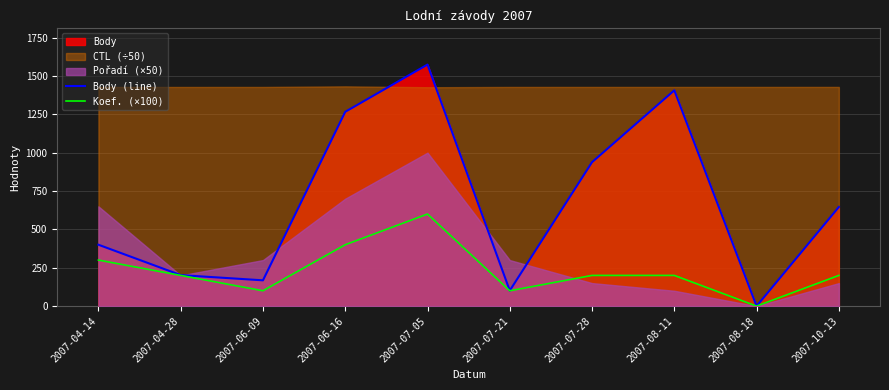

Is the value of Koef. (×100) at 2007-06-09 greater than the value of Body (line) at 2007-08-11?

No